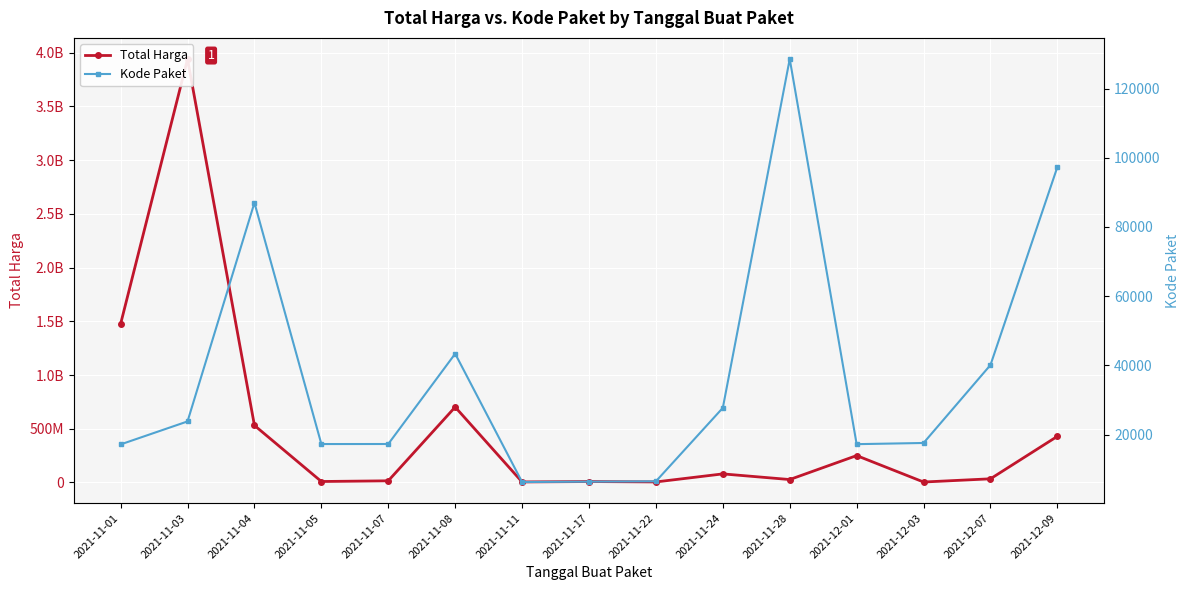

How many data points in Kode Paket are less than 17580?

7